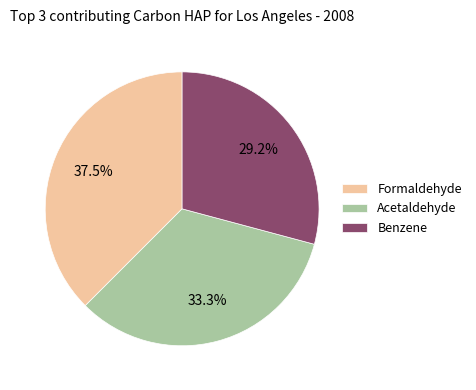

Does any single category account for the majority?

No